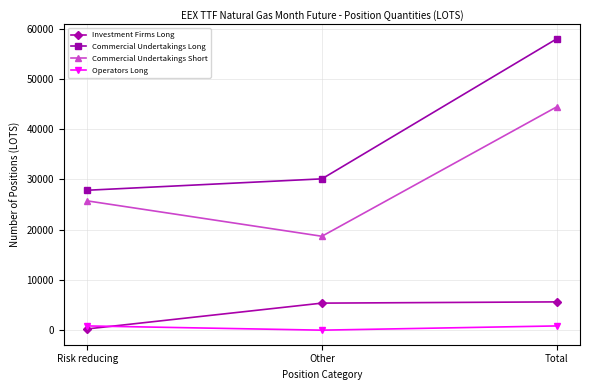

List the labels in order of Commercial Undertakings Short value, largest first.

Total, Risk reducing, Other